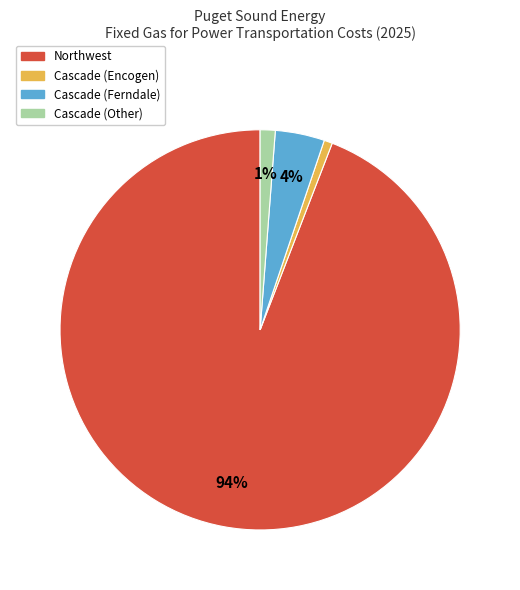

To the nearest percent, what is the difference between the largest and smallest slice percentages?

93%